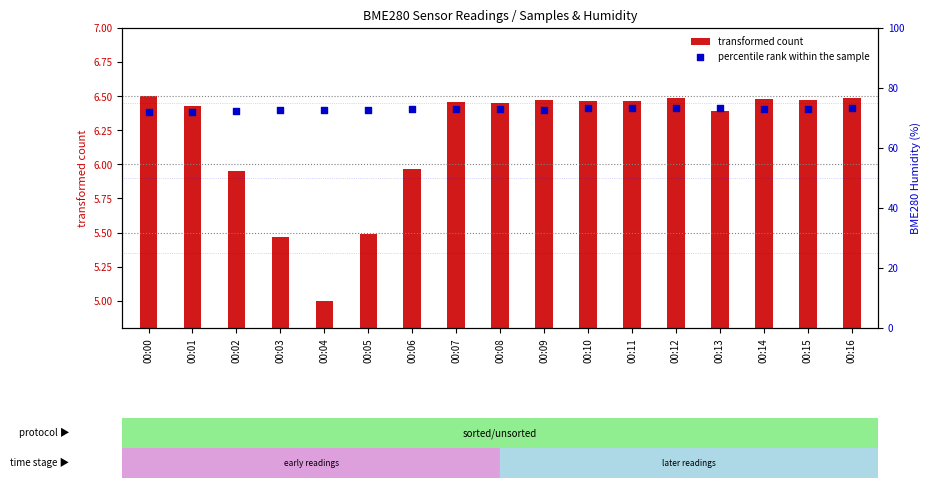

Which series has the largest total across all categories?

percentile rank within the sample